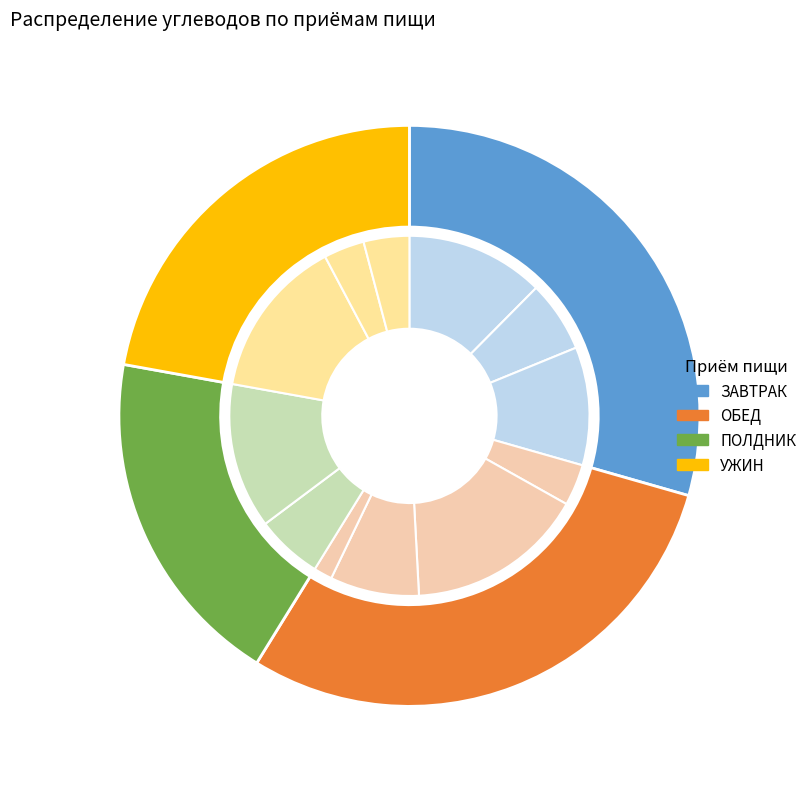

To the nearest percent, what is the combined percentage of Печенье овсяное and ЧАЙ с сахаром?

17%